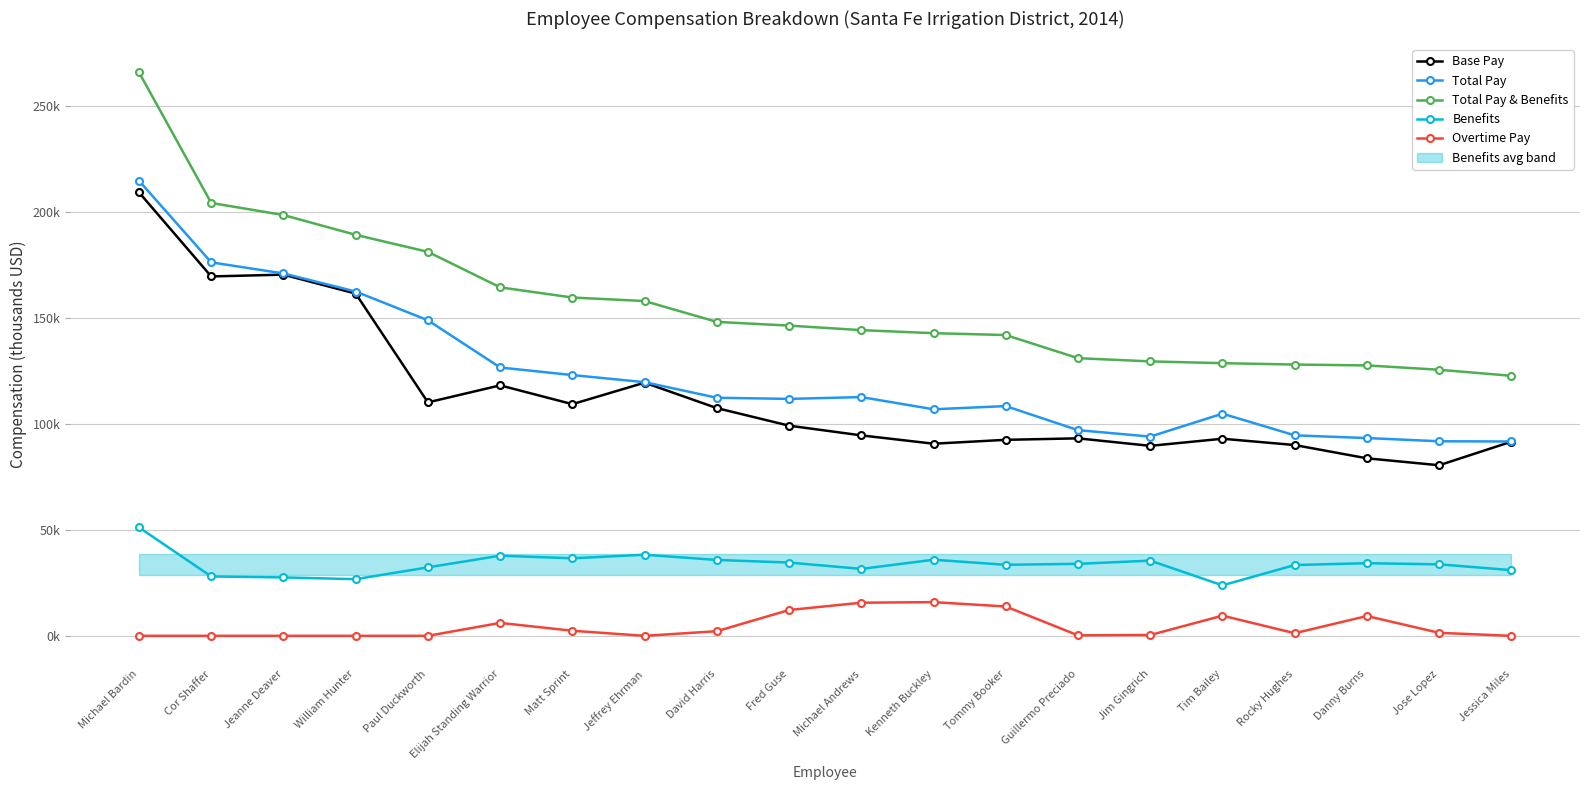

Which has a higher value, Jeffrey Ehrman or Michael Andrews?

Jeffrey Ehrman